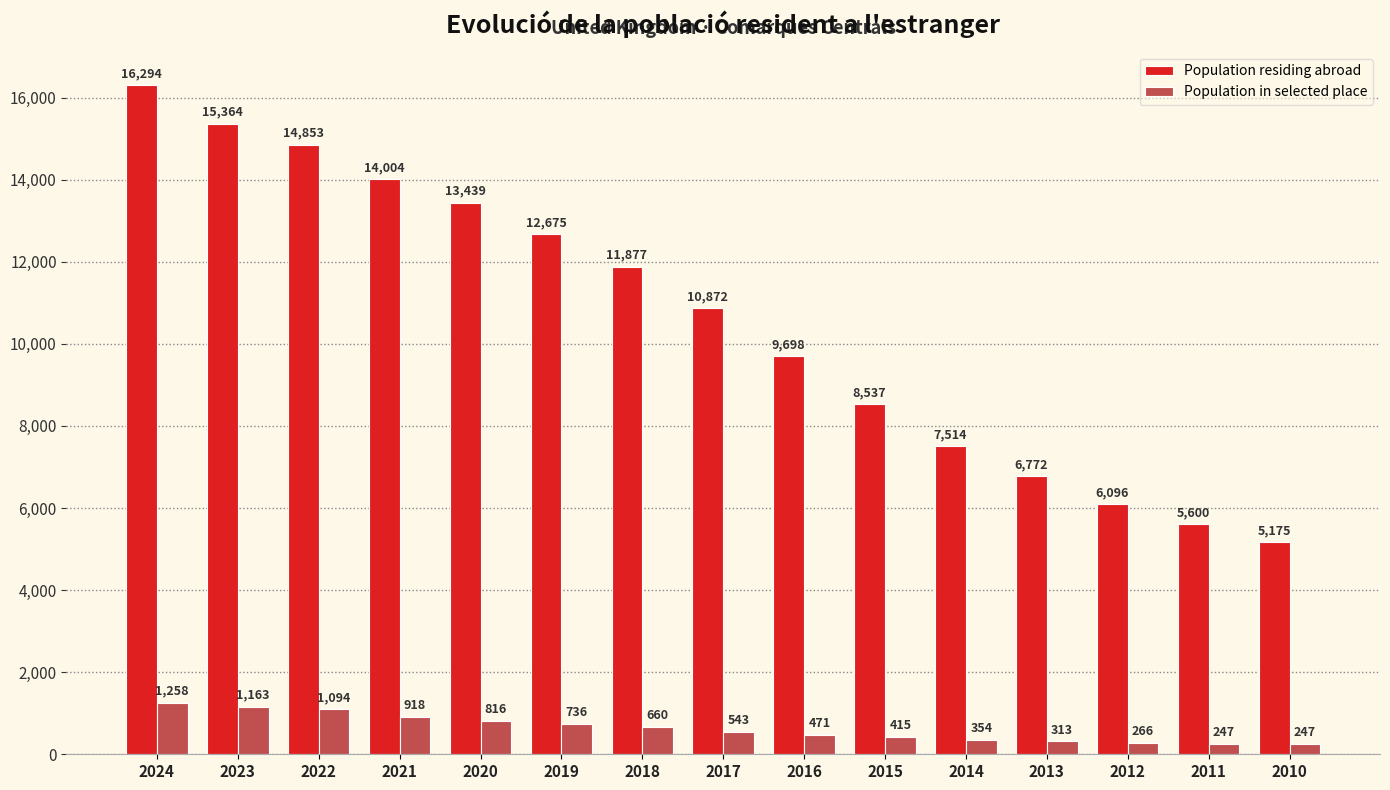

Which series has the widest spread of values?

Population residing abroad